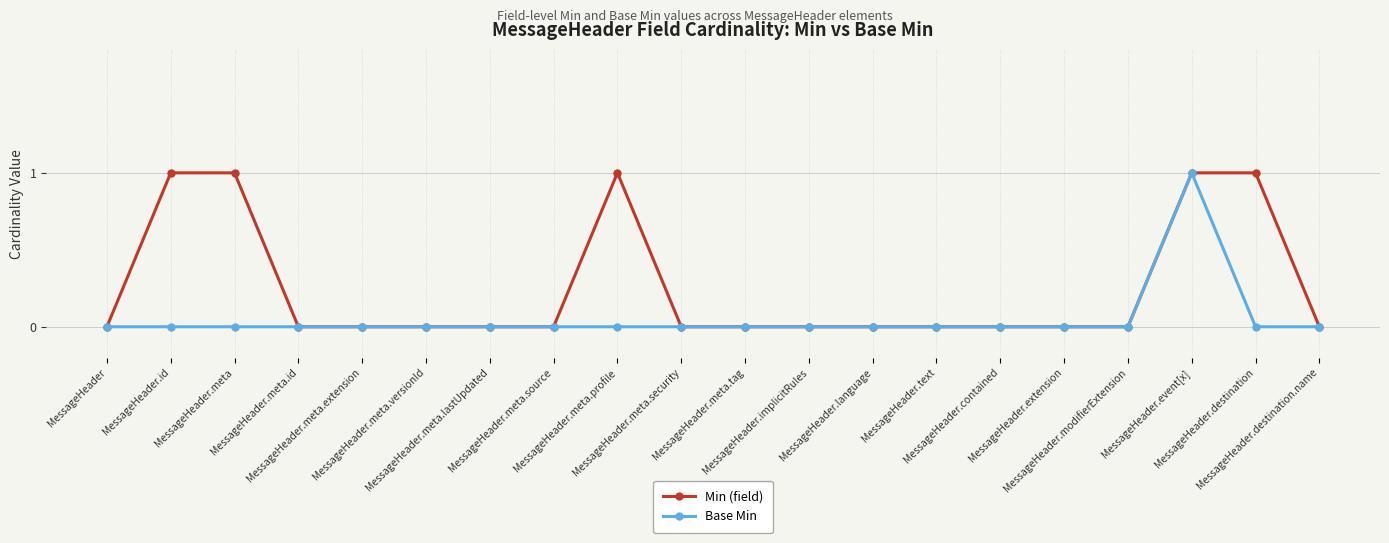

Rank the series by their average value, from highest to lowest.

Min (field), Base Min